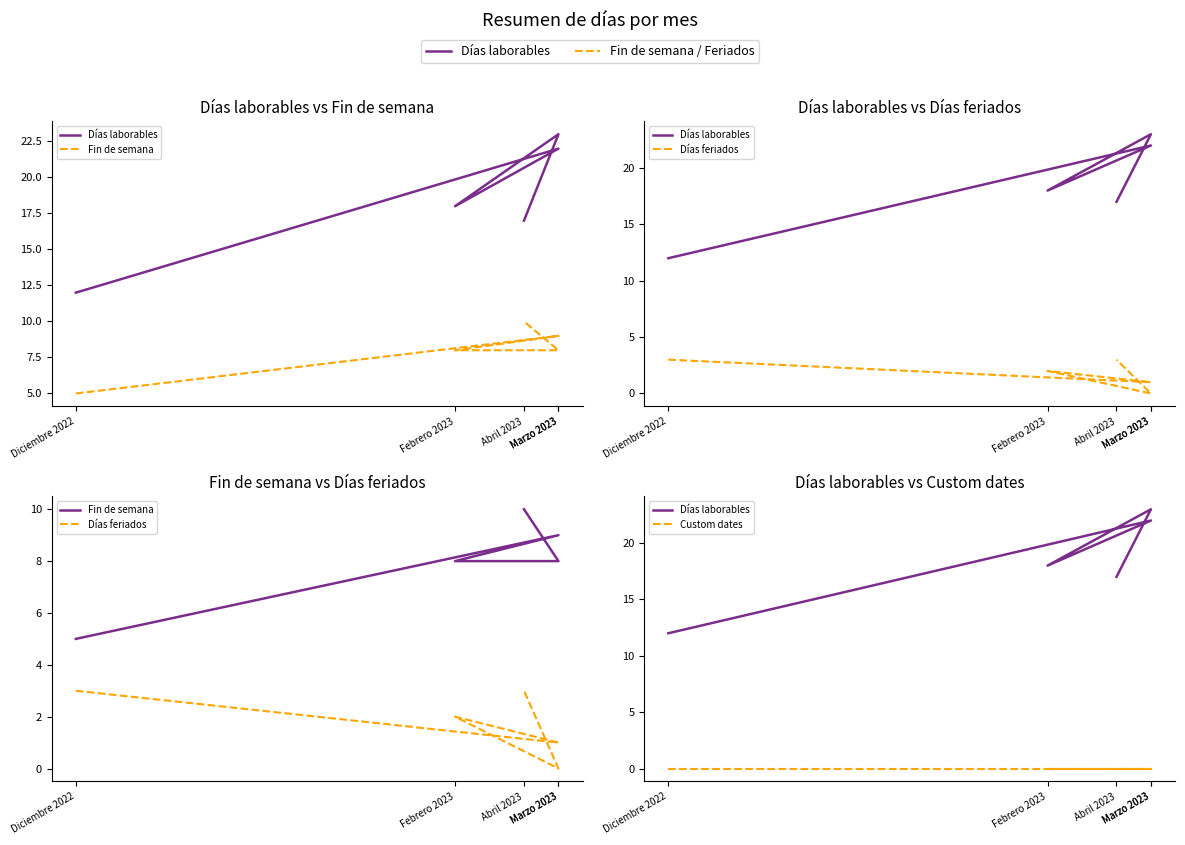

What is the average value of the Fin de semana series?

8